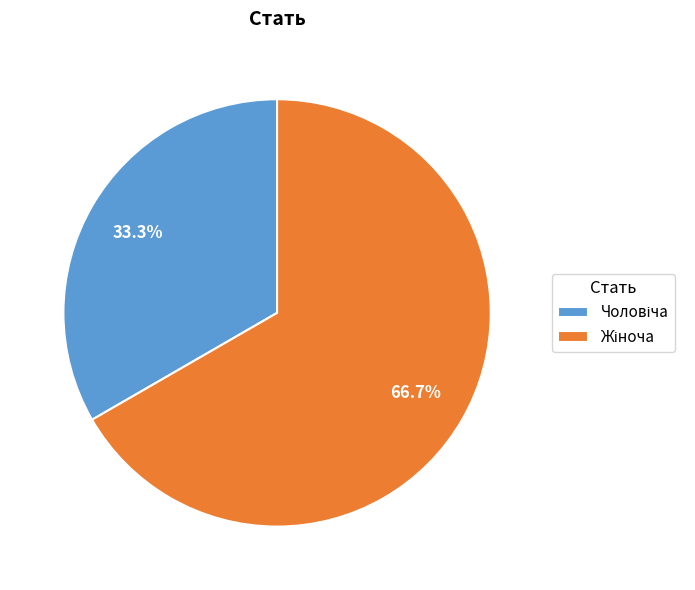

Is there a majority slice in this chart?

Yes